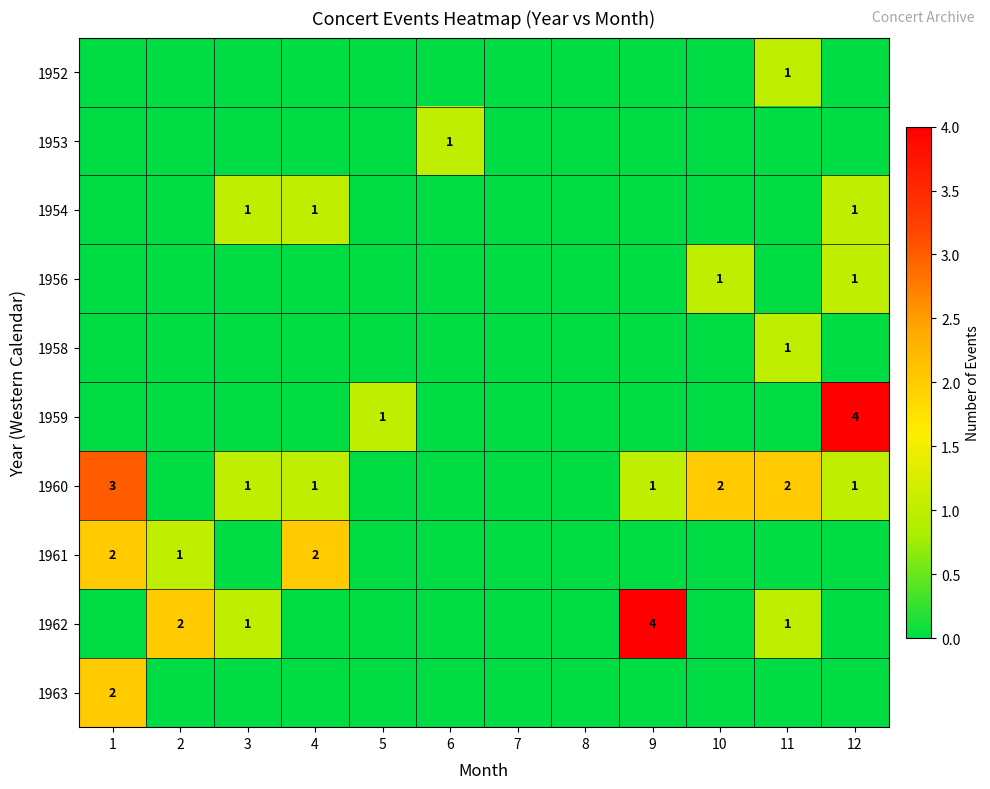

What is the spread (max minus min) of values at 4?

2